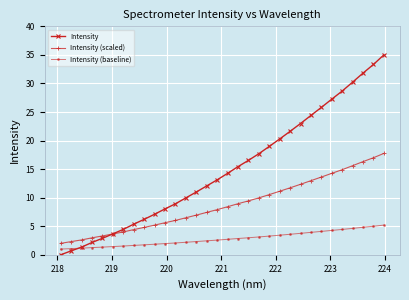

What is the value of the Intensity (scaled) point at the 6th from the left?

3.6